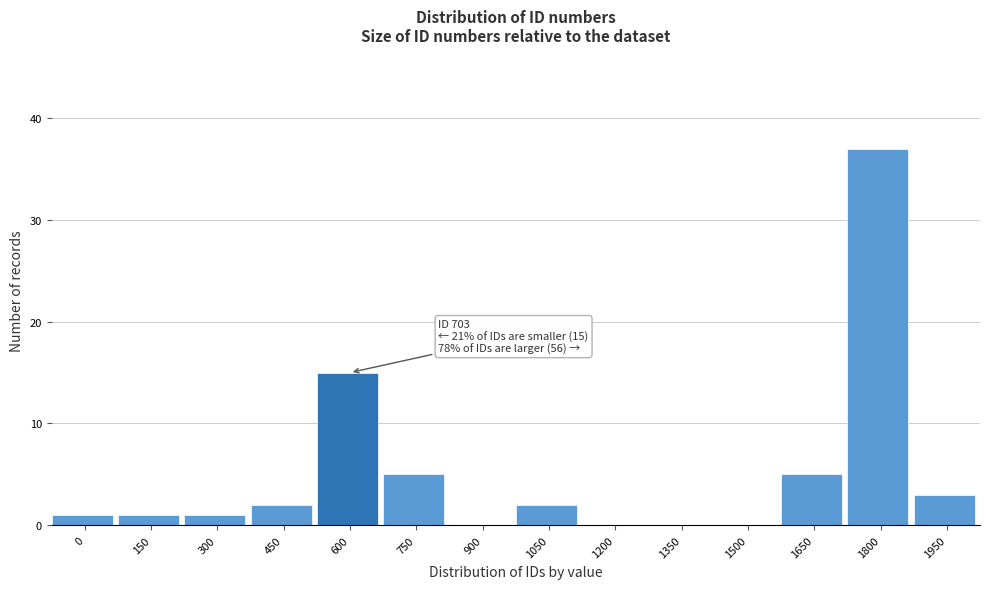

What is the maximum value shown in the chart?

37